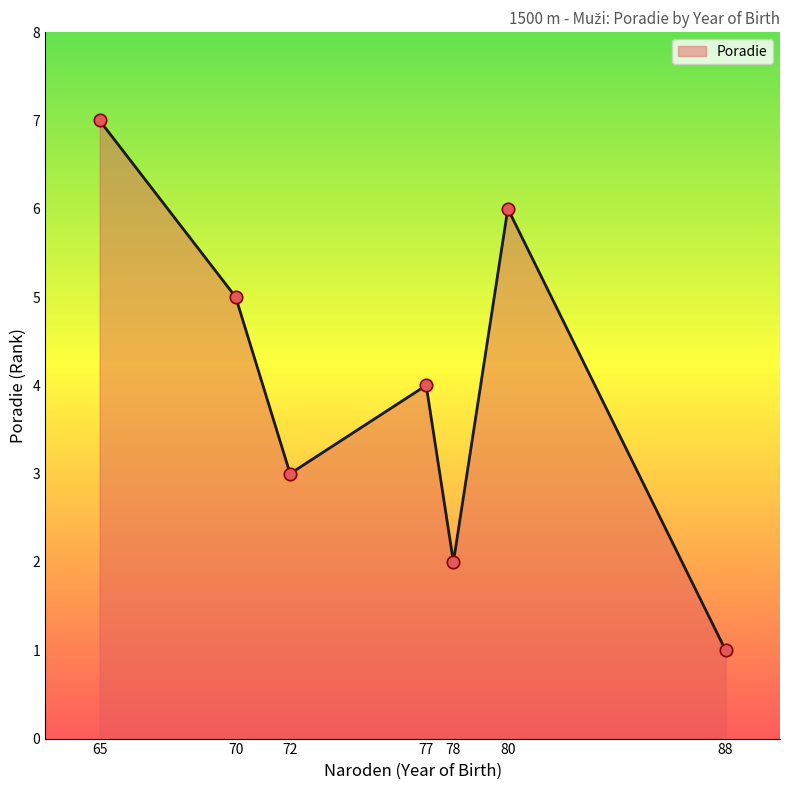

Between 78 and 70, which is larger?

70